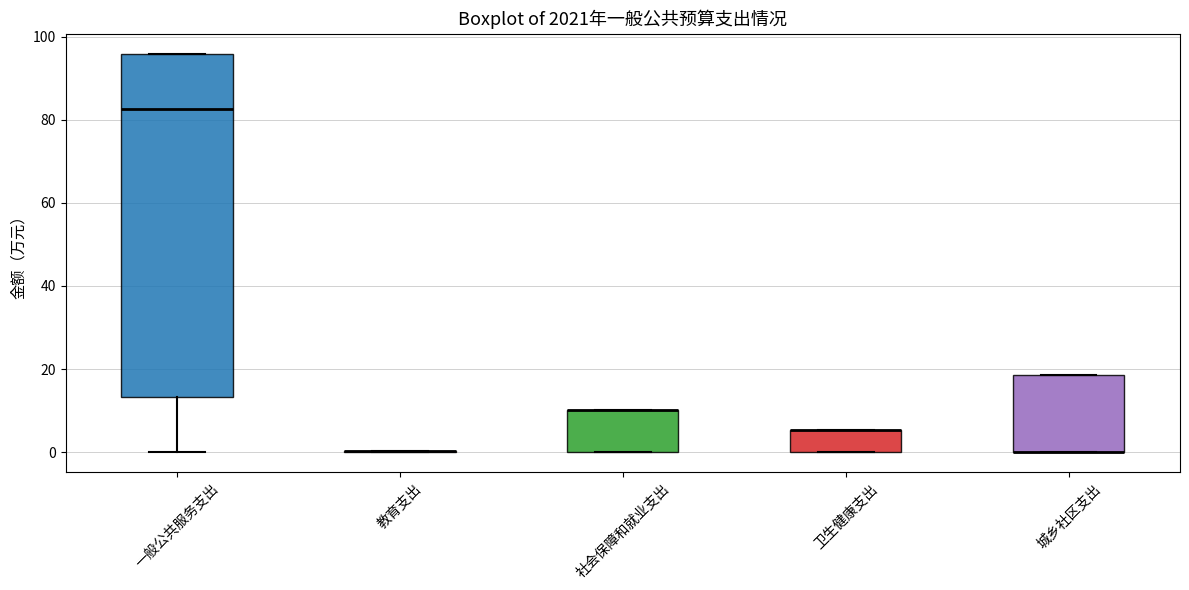

Where is the upper edge of the box for 一般公共服务支出 on the y-axis? The values are not printed on the chart, so give them approximately, as read against the axis.

96